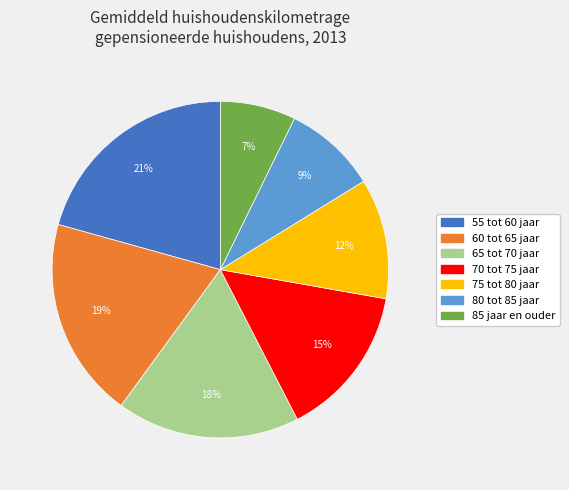

Is it true that 75 tot 80 jaar is 12% of the pie?

True